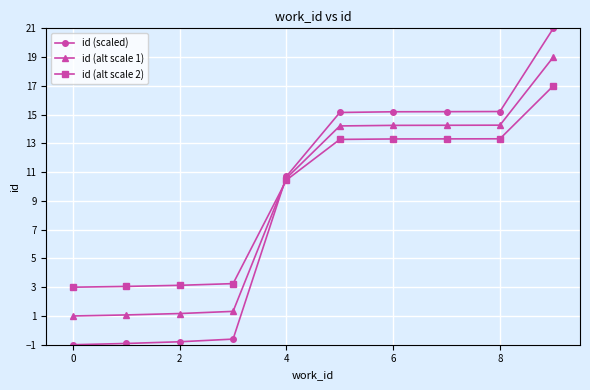

What is the difference between the second highest and second lowest values in the id (scaled) series?

16.1